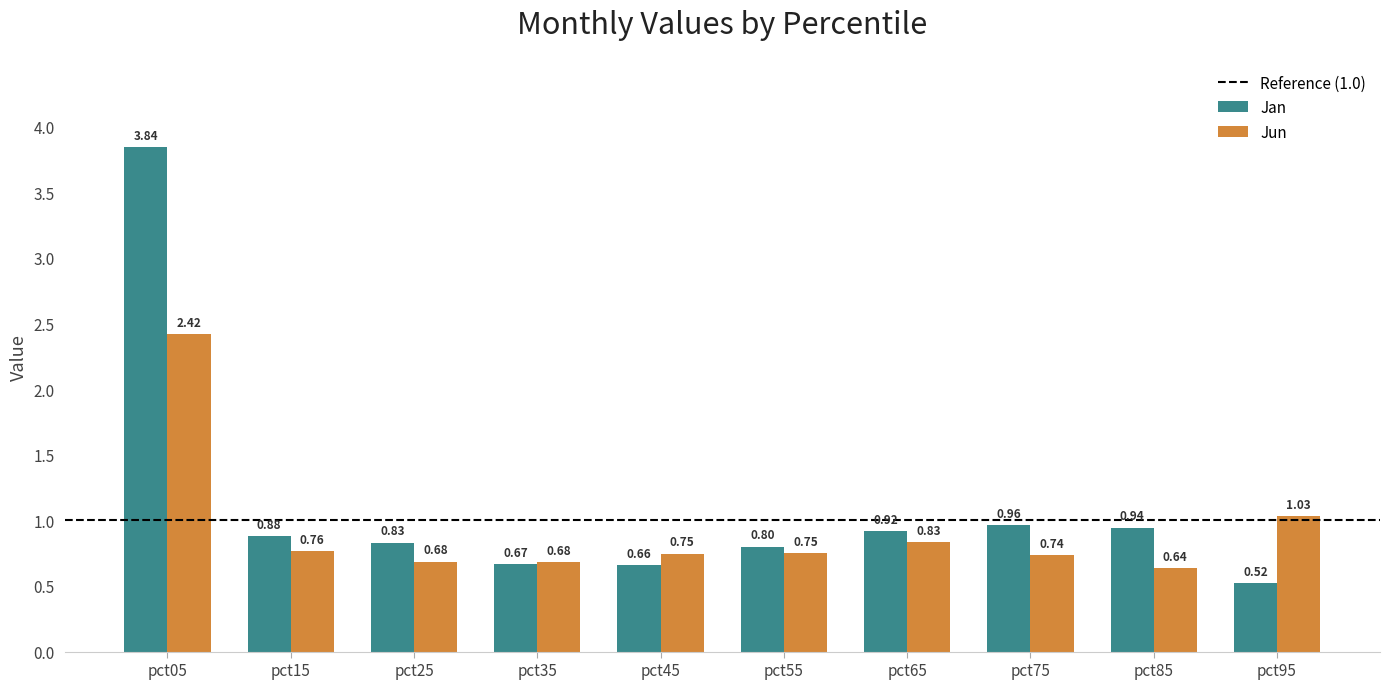

Which series changed the most between pct05 and pct25?

Jan